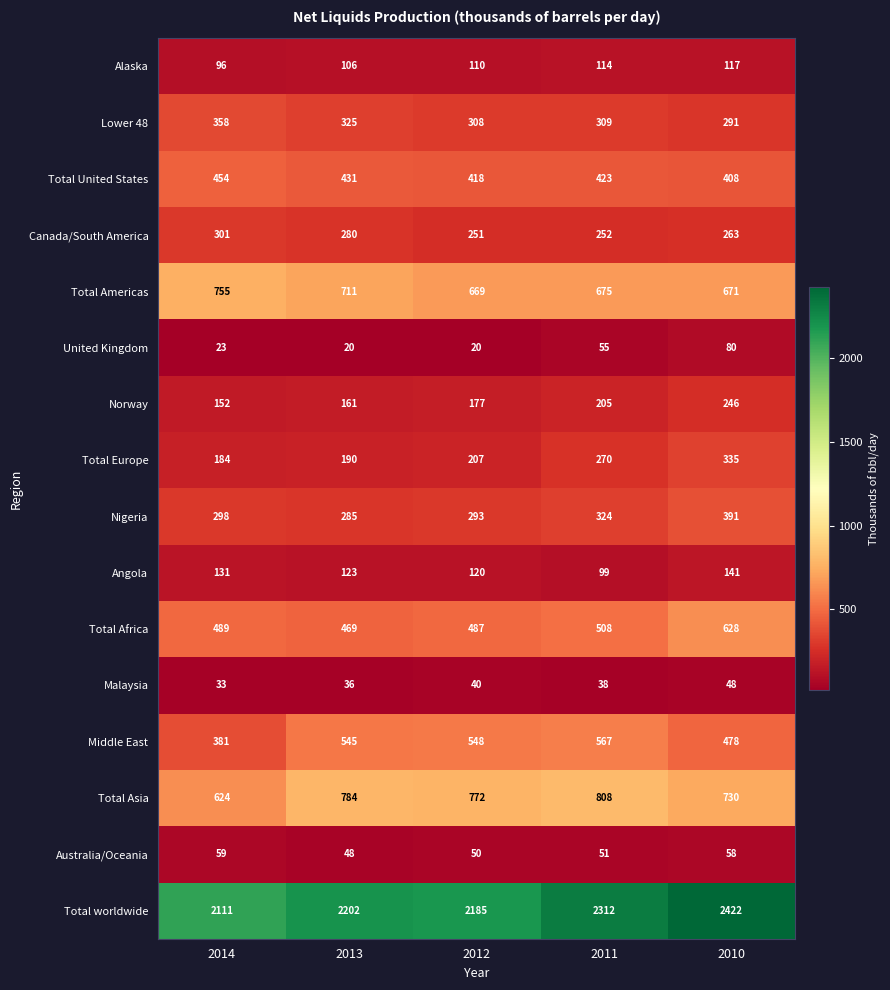

Is it true that Total Americas equals 252 at 2012?

False